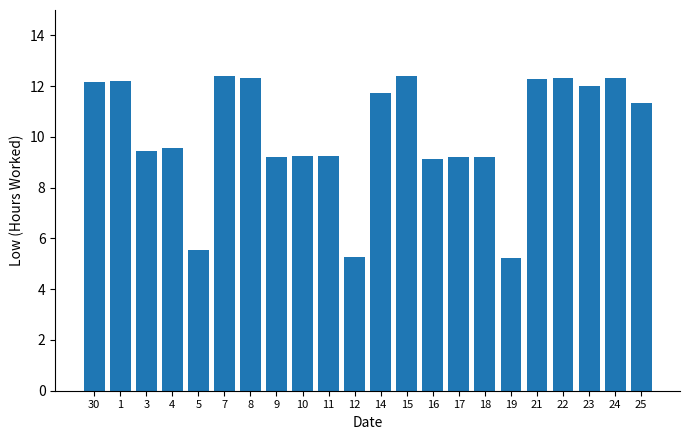

What position from the right is 10?

14